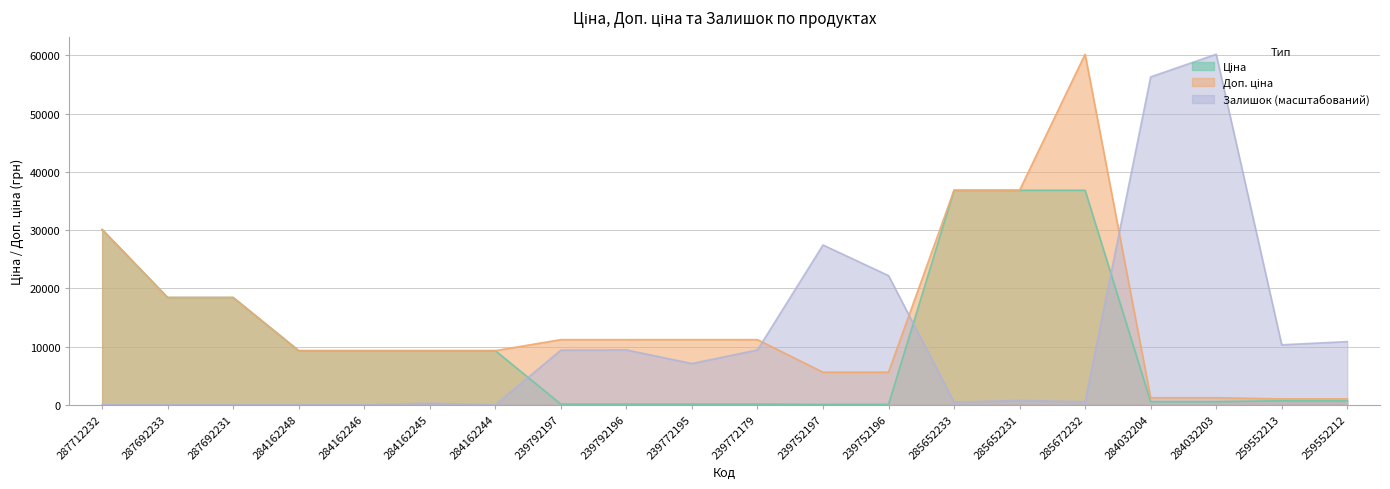

Reading right to left, list all the values displayed in this chart.

Ціна: 259552212=679.8	259552213=679.8	284032203=528.2	284032204=528.2	285672232=36841.8	285652231=36841.8	285652233=36841.8	239752196=55.9	239752197=55.9	239772179=111.8	239772195=111.8	239792196=111.8	239792197=111.8	284162244=9290.5	284162245=9290.5	284162246=9290.5	284162248=9290.5	287692231=18420.9	287692233=18420.9	287712232=30102.8
Доп. ціна: 259552212=1004.1	259552213=1004.1	284032203=1210.7	284032204=1210.7	285672232=60205.6	285652231=36841.8	285652233=36841.8	239752196=5591.0	239752197=5591.0	239772179=11182.0	239772195=11182.0	239792196=11182.0	239792197=11182.0	284162244=9290.5	284162245=9290.5	284162246=9290.5	284162248=9290.5	287692231=18420.9	287692233=18420.9	287712232=30102.8
Залишок: 259552212=10846.1	259552213=10294.0	284032203=60205.6	284032204=56308.8	285672232=519.6	285652231=746.9	285652233=454.6	239752196=22179.3	239752197=27440.0	239772179=9417.3	239772195=7079.2	239792196=9417.3	239792197=9384.8	284162244=0.0	284162245=259.8	284162246=0.0	284162248=0.0	287692231=0.0	287692233=0.0	287712232=0.0